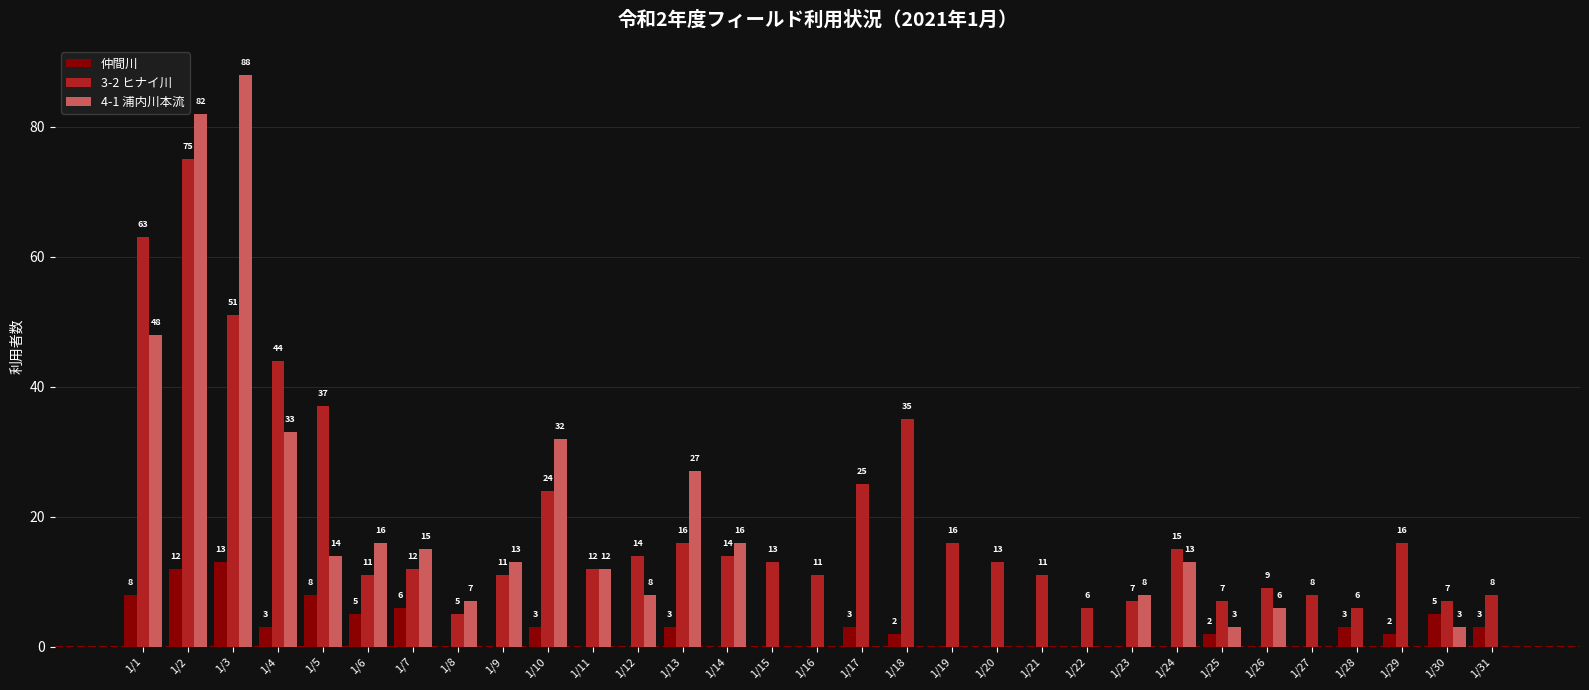

What is the spread (max minus min) of values at 1/25?

5